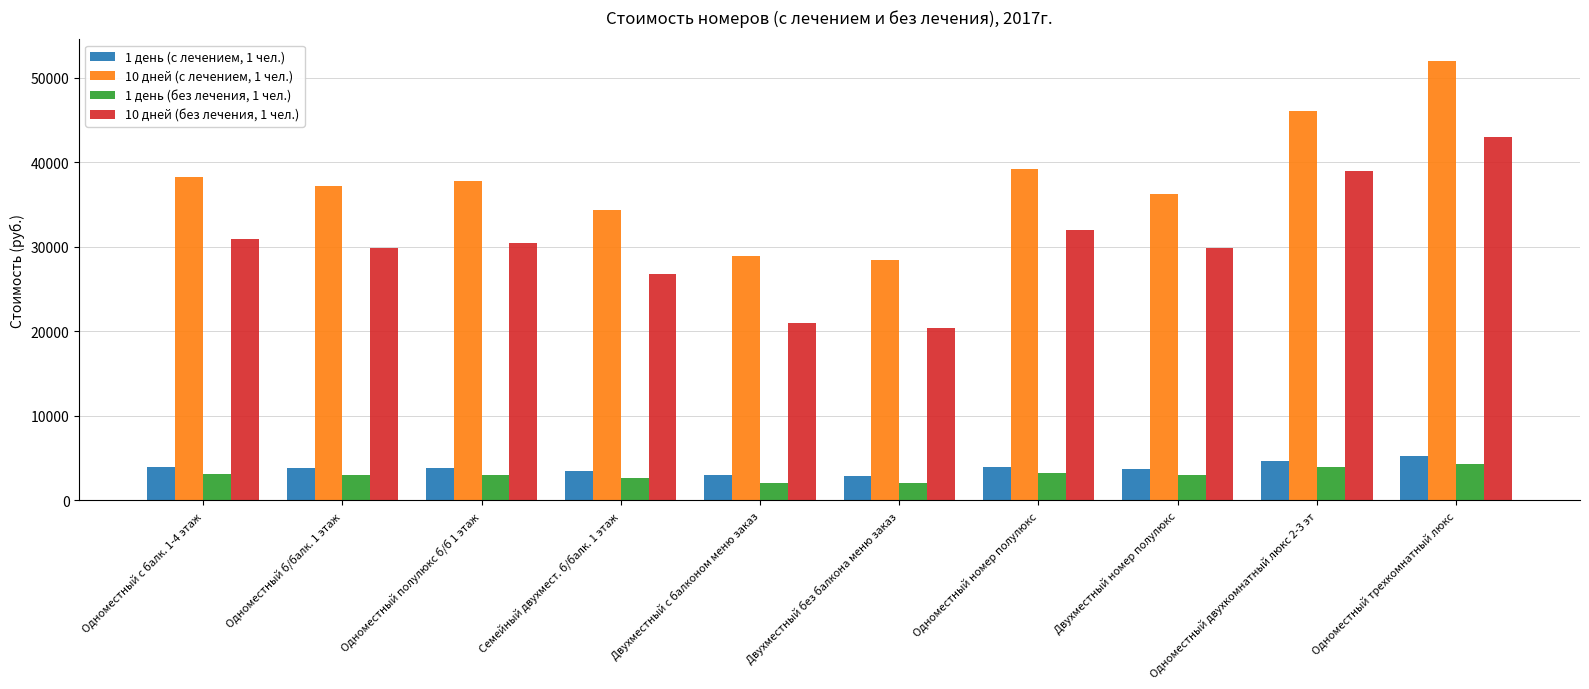

Which category has the lowest value in the 10 дней (без лечения, 1 чел.) series?

Двухместный без балкона меню заказ